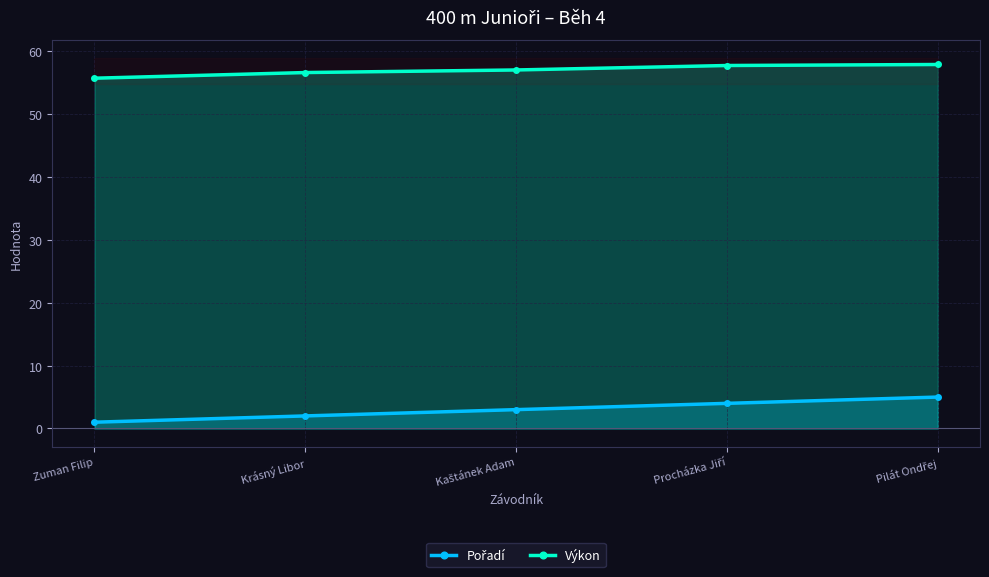

What is the sum of all Pořadí values?

15.0